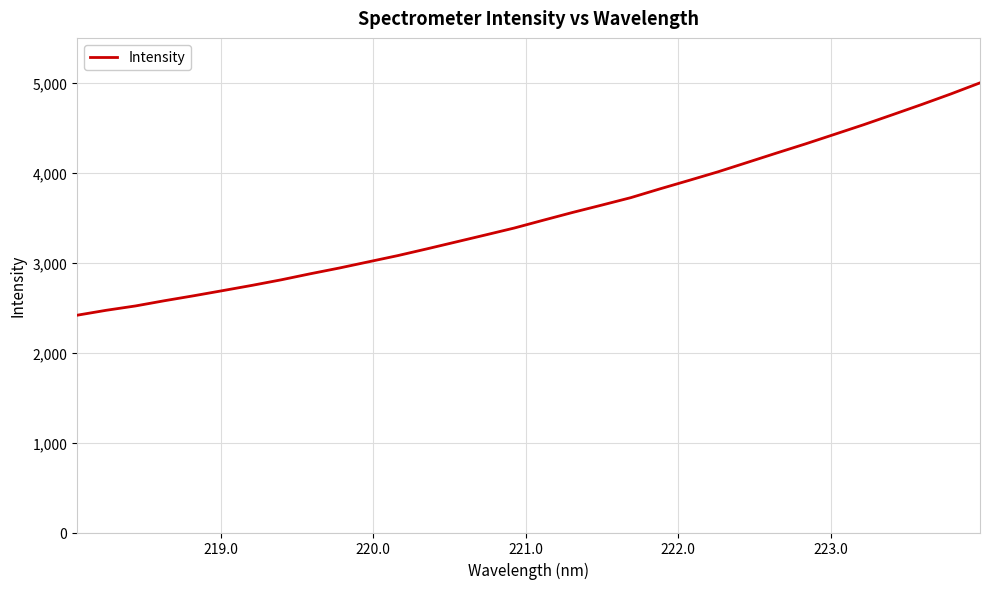

Count the number of data series in this chart.

1